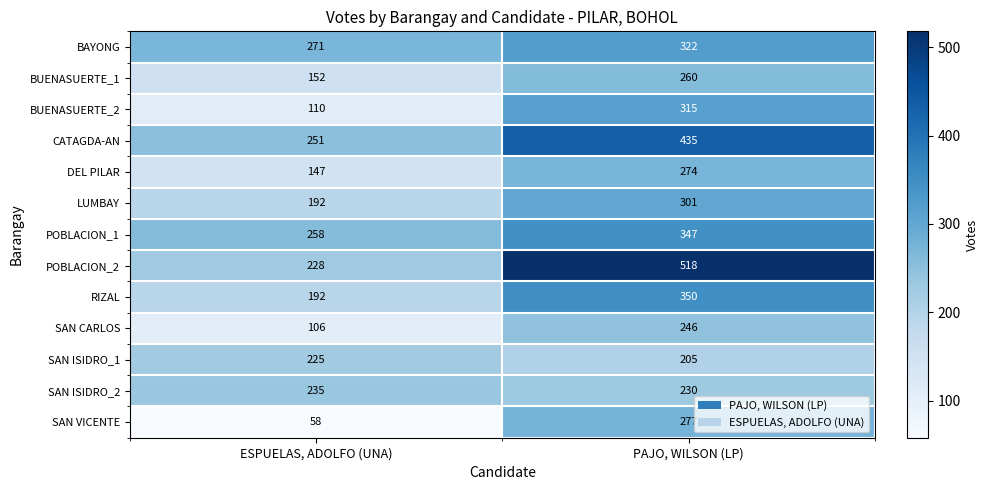

What is the average value of the RIZAL series?

271